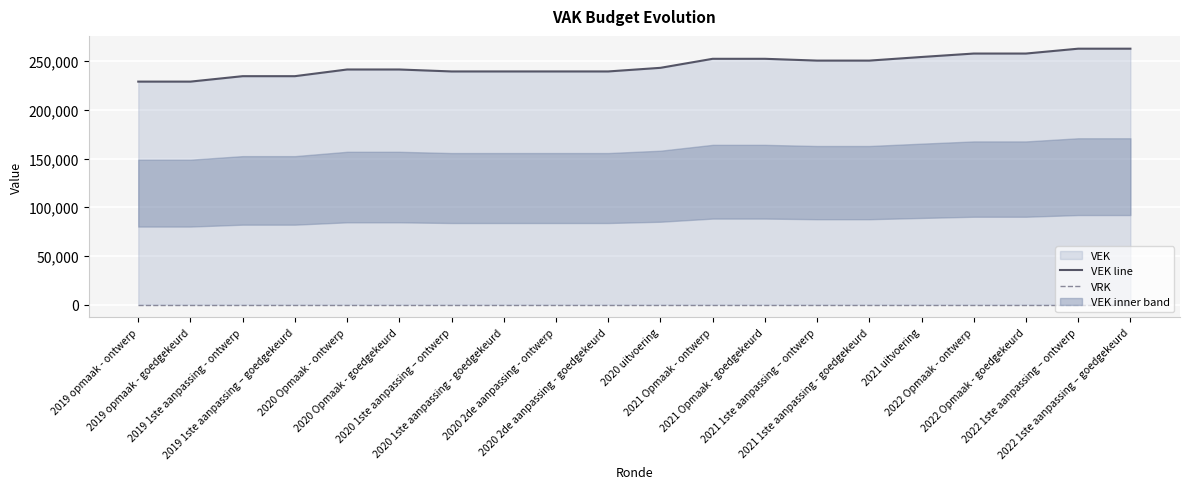

What position from the right is 2019 opmaak - goedgekeurd?

19